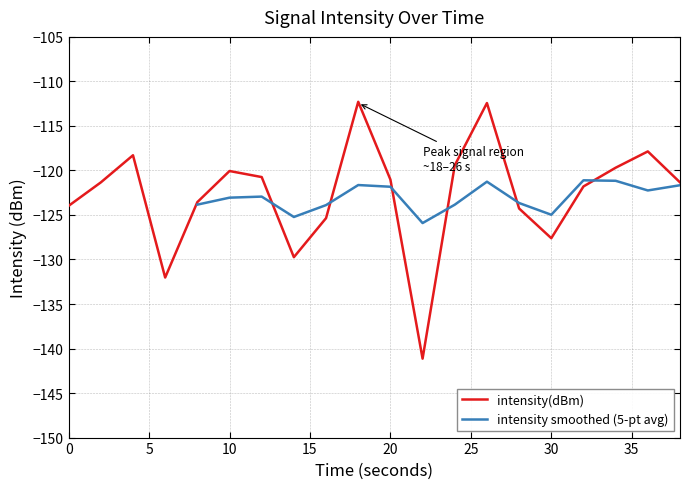

At which category does the data reach its first local valley?

6